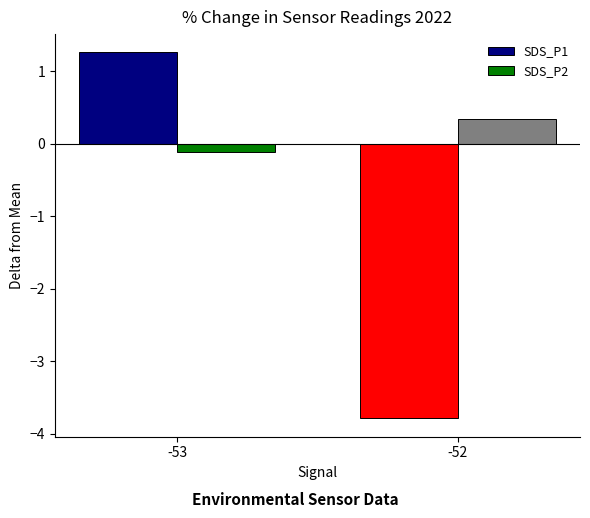

How many data points in SDS_P2 are above 0?

1